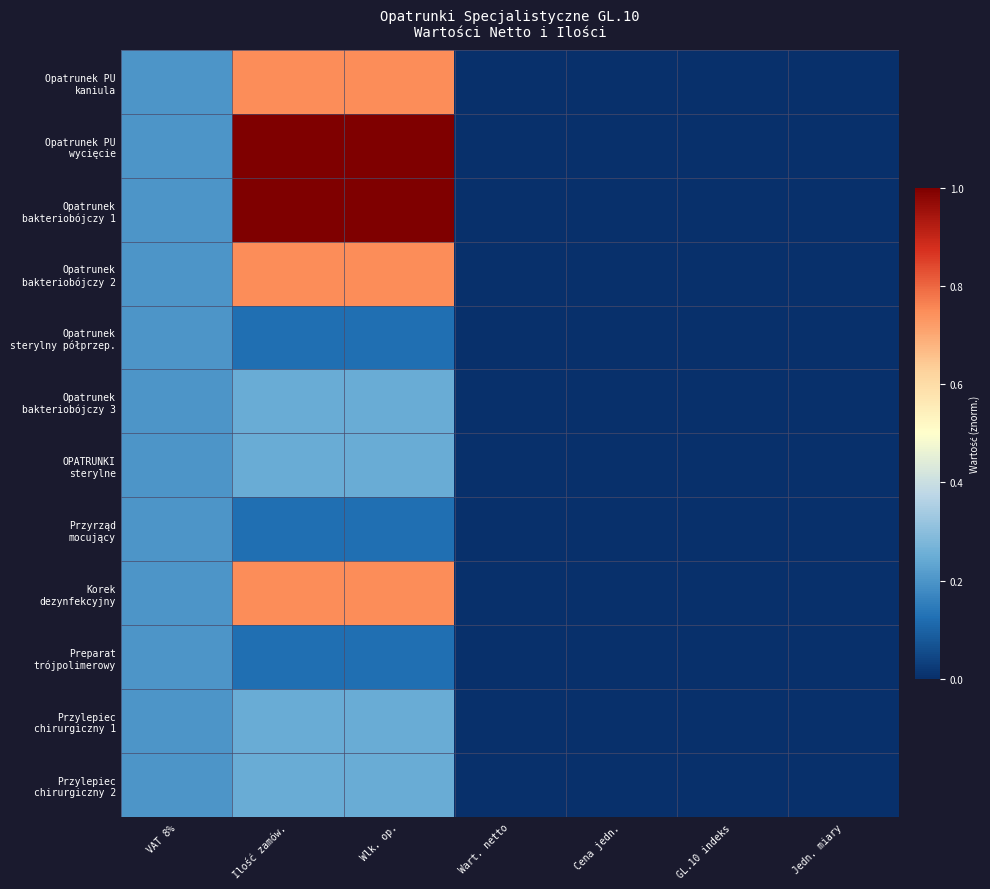

At which category is the sum across all series the highest?

Ilość zamów.